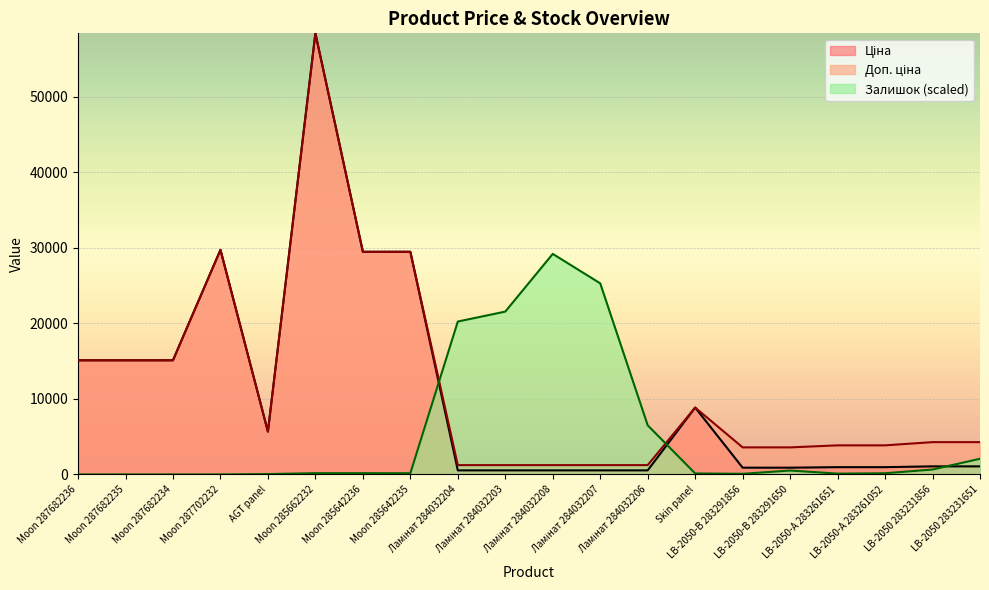

True or false: Залишок has a value of 11697.1 at Ламінат 284032204.

False